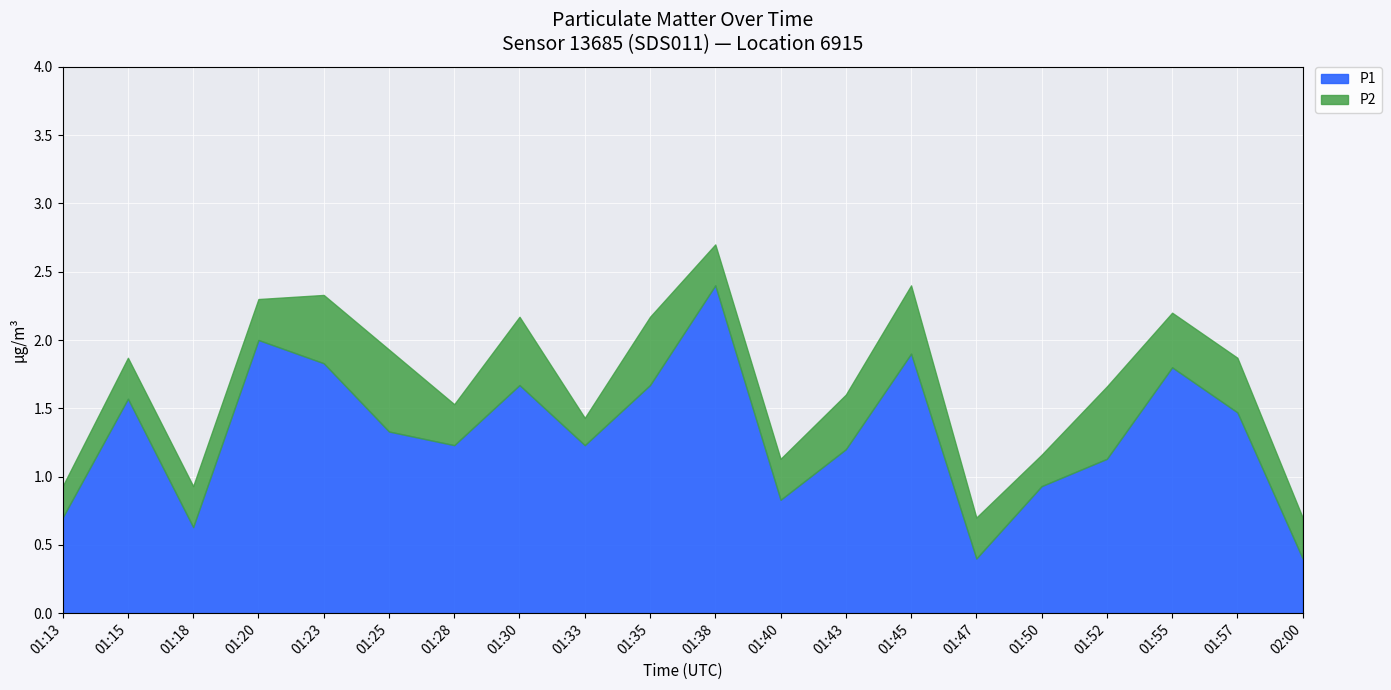

Which category has the lowest value in the P1 series?

01:47